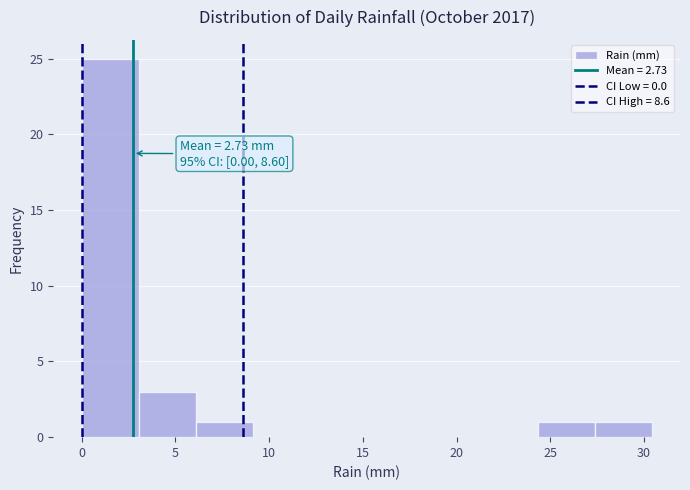

Which range on the x-axis has the tallest bar?

0.0 to 3.0